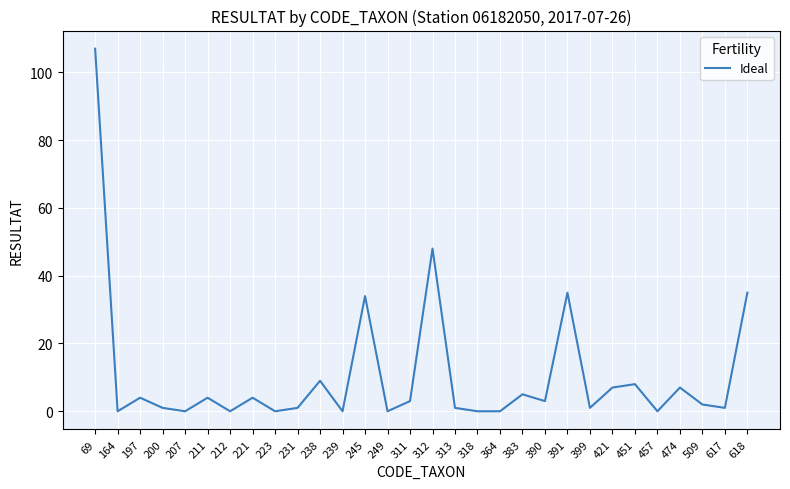

Approximately how many times larger is the value at 509 compared to 245?

0.1